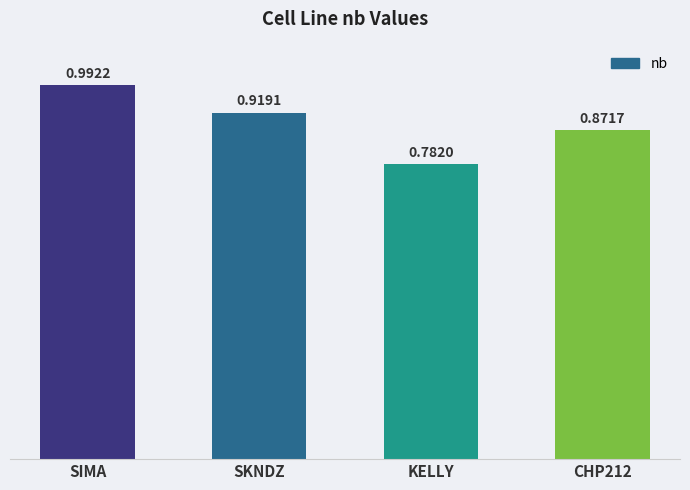

Which label corresponds to the smallest value in the chart?

KELLY